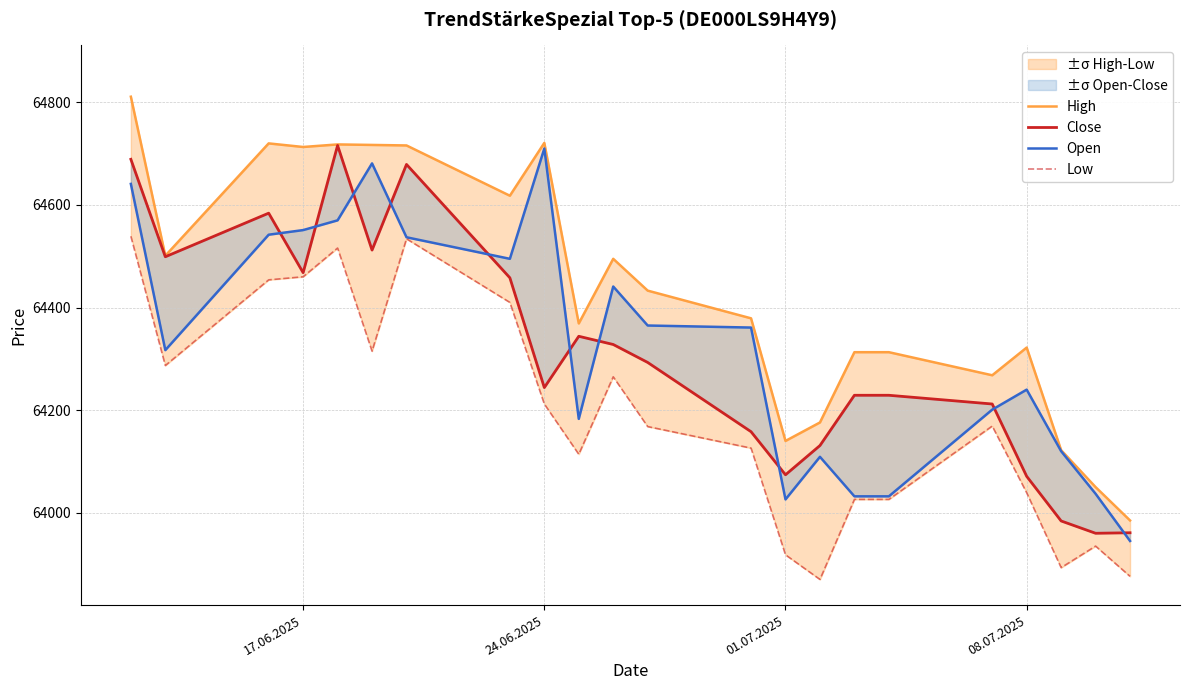

Rank the series by their maximum value, from highest to lowest.

High, Close, Open, Low